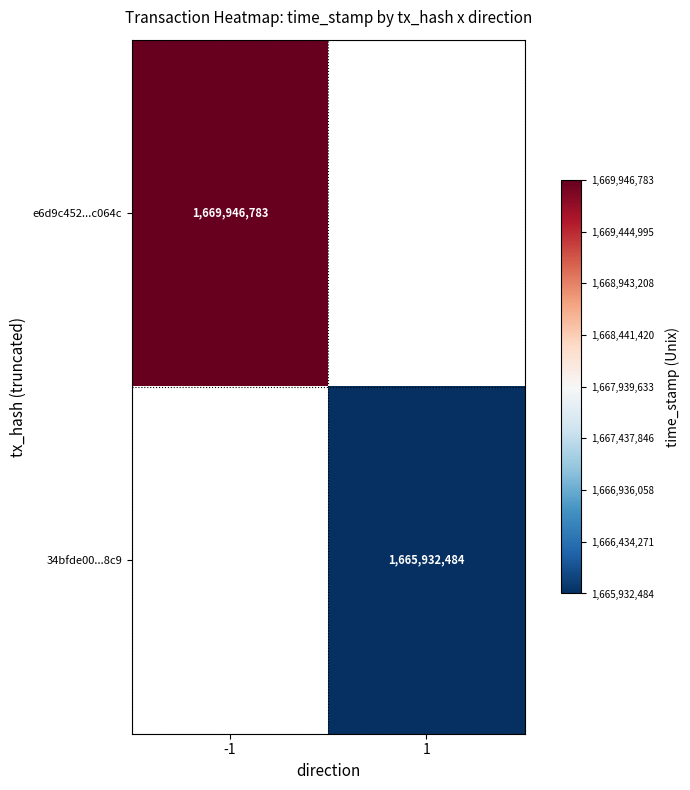

The value of e6d9c452...c064c at -1 is 484297692. True or false?

False